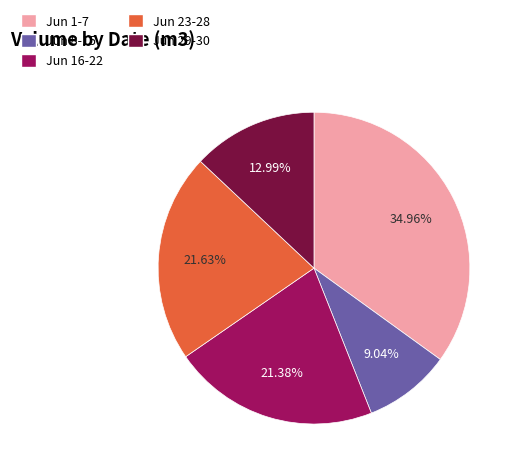

Do Jun 8-15 and Jun 29-30 together represent more than half of the pie?

No